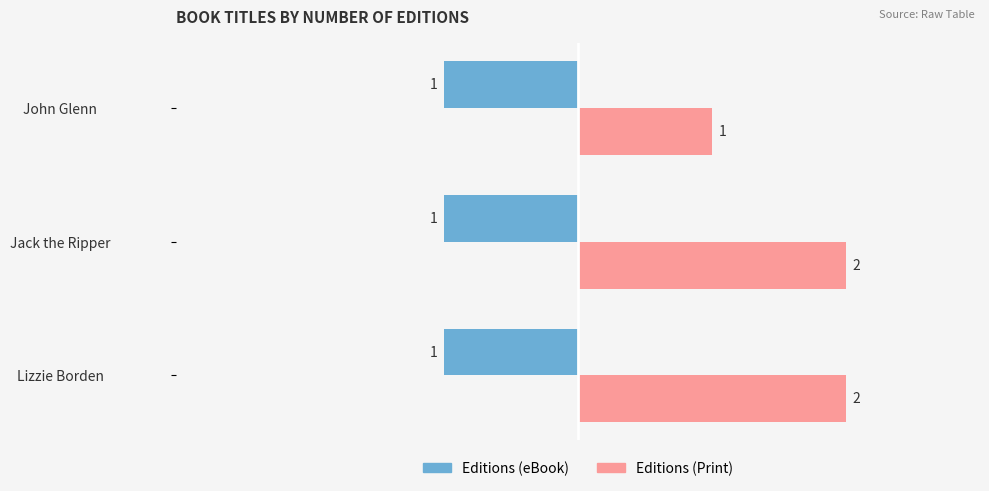

List the series in order of their overall mean, highest first.

Editions (Print), Editions (eBook)